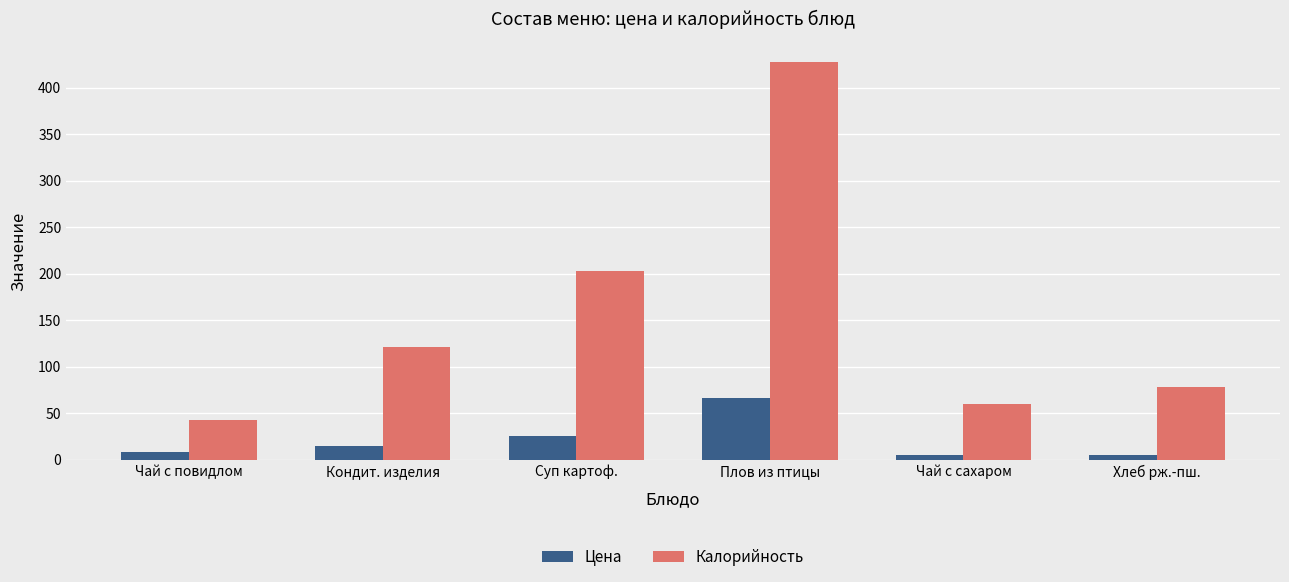

What position from the right is Чай с повидлом?

6